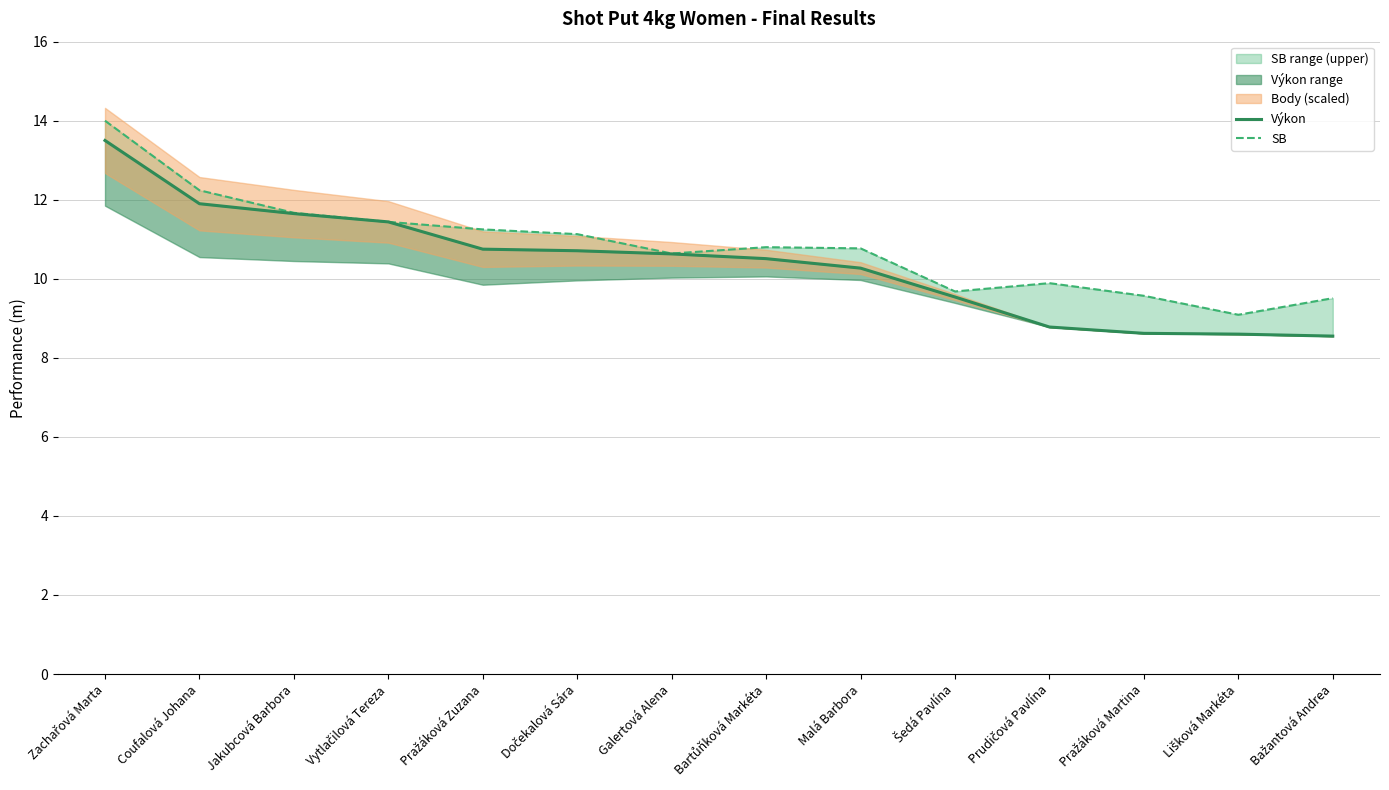

Reading left to right, what are all the values shown in this chart?

Výkon: 13.5	11.9	11.7	11.4	10.8	10.7	10.6	10.5	10.3	9.5	8.8	8.6	8.6	8.6
SB: 14.0	12.2	11.7	11.4	11.2	11.1	10.6	10.8	10.8	9.7	9.9	9.6	9.1	9.5